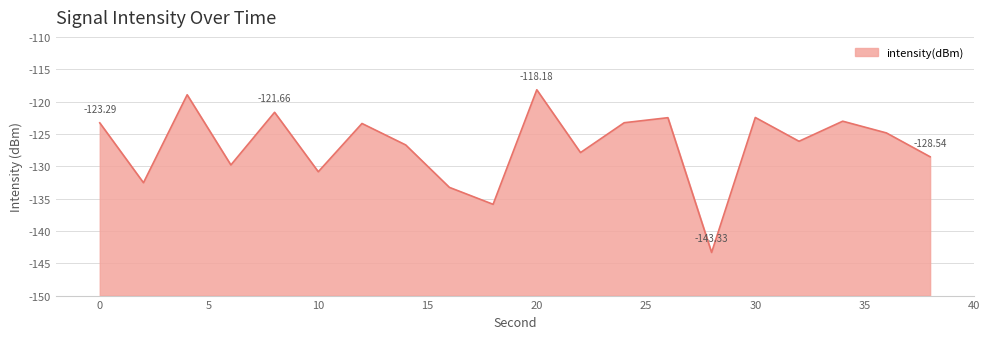

Rank the categories by value from lowest to highest.

28, 18, 16, 2, 10, 6, 38, 22, 14, 32, 36, 12, 0, 24, 34, 26, 30, 8, 4, 20